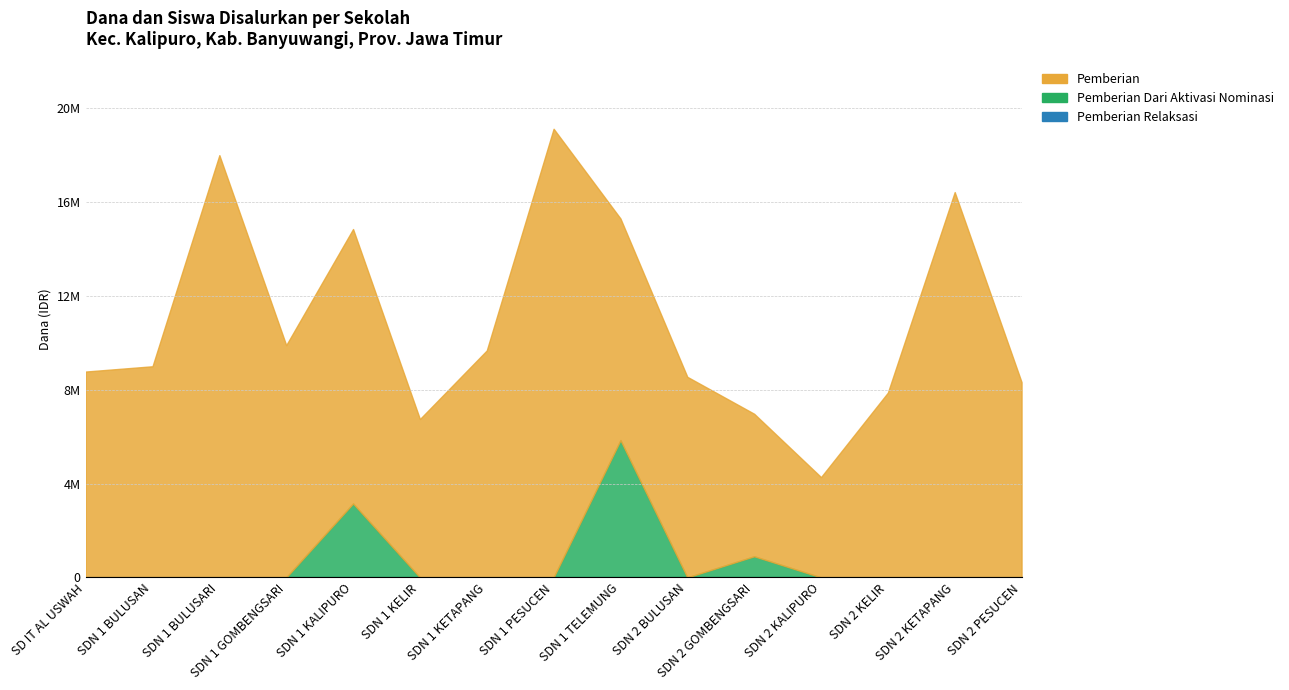

What position from the right is SD NEGERI 1 BULUSARI?

13